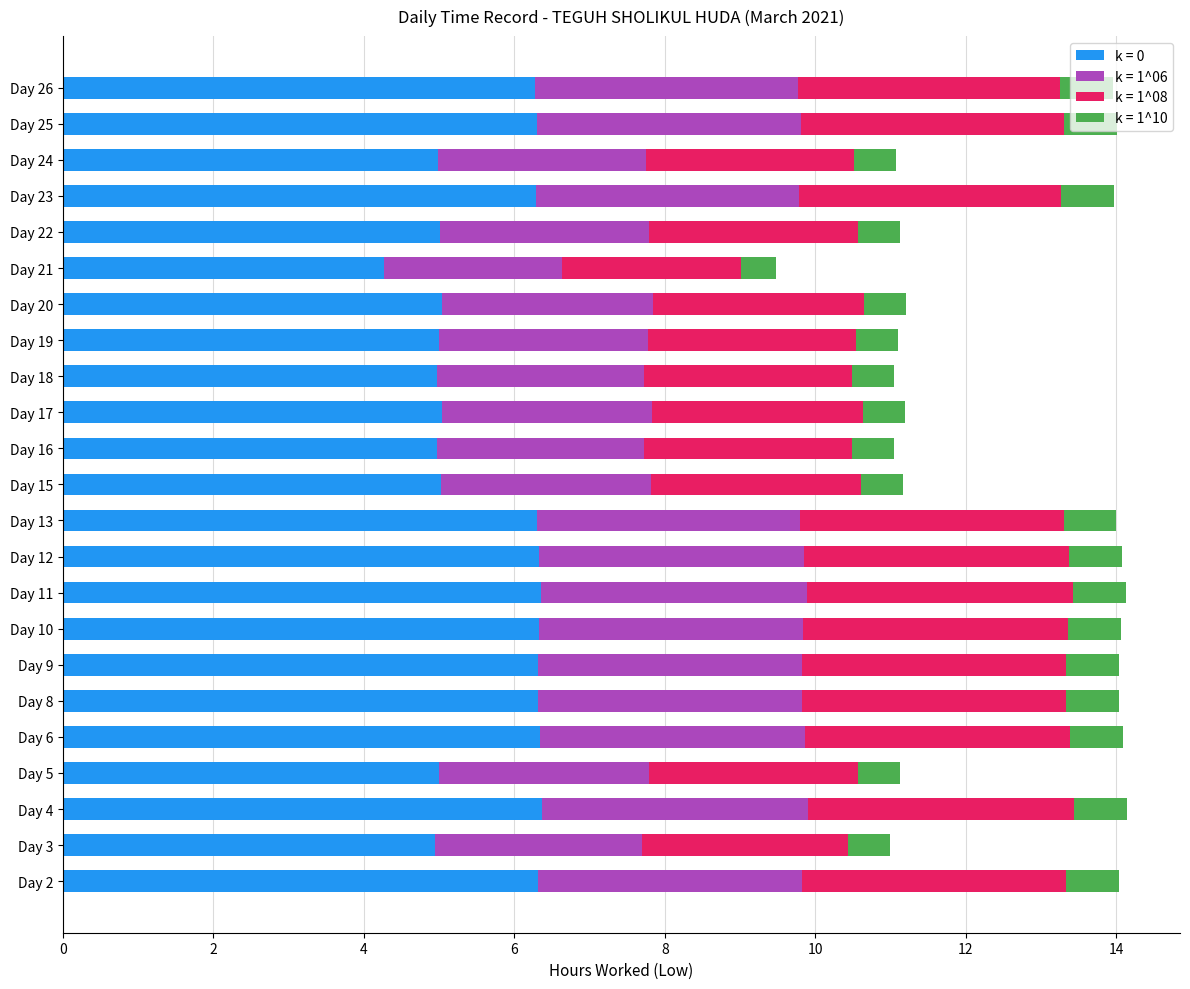

Count the k = 0 values in the range 4 to 6.

11